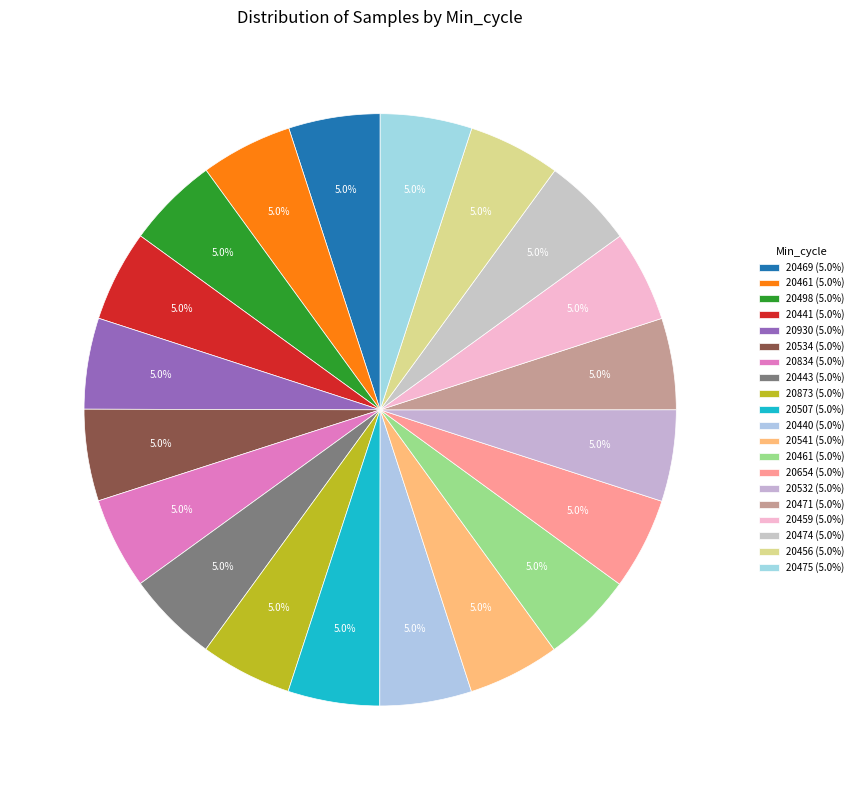

How many segments does this pie chart have?

20